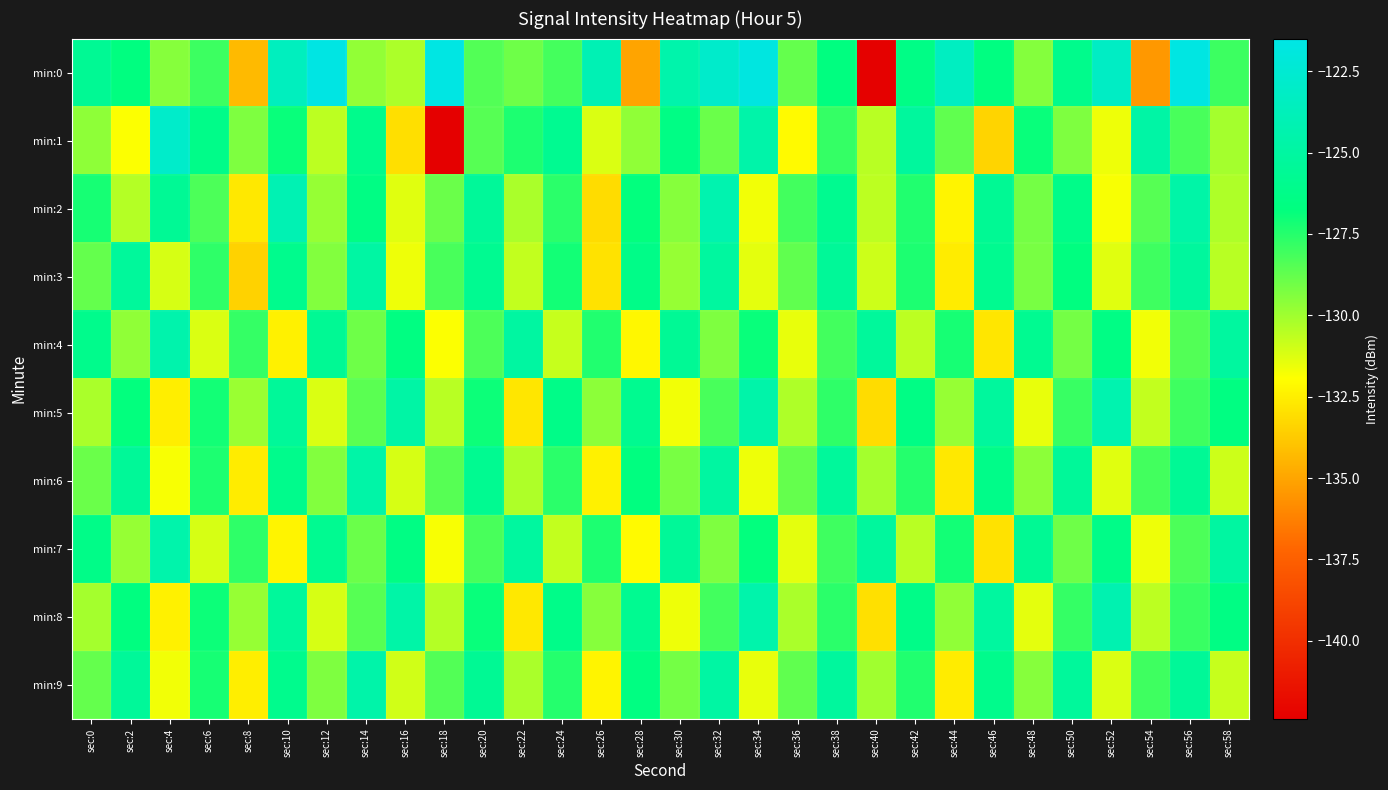

Reading left to right, list all the values displayed in this chart.

min:0: sec:0=-125.7	sec:2=-126.7	sec:4=-129.5	sec:6=-128.0	sec:8=-134.3	sec:10=-123.5	sec:12=-121.6	sec:14=-129.7	sec:16=-130.3	sec:18=-121.6	sec:20=-128.4	sec:22=-129.0	sec:24=-128.1	sec:26=-124.0	sec:28=-135.0	sec:30=-124.5	sec:32=-122.8	sec:34=-121.8	sec:36=-128.8	sec:38=-126.7	sec:40=-142.3	sec:42=-126.4	sec:44=-123.4	sec:46=-126.6	sec:48=-129.5	sec:50=-126.0	sec:52=-123.2	sec:54=-135.4	sec:56=-121.7	sec:58=-128.0
min:1: sec:0=-129.6	sec:2=-131.9	sec:4=-122.9	sec:6=-126.2	sec:8=-129.3	sec:10=-126.9	sec:12=-130.6	sec:14=-126.1	sec:16=-133.0	sec:18=-142.3	sec:20=-128.5	sec:22=-127.3	sec:24=-125.8	sec:26=-131.2	sec:28=-129.7	sec:30=-126.4	sec:32=-128.9	sec:34=-124.6	sec:36=-132.1	sec:38=-127.8	sec:40=-130.5	sec:42=-125.2	sec:44=-128.7	sec:46=-133.4	sec:48=-126.9	sec:50=-129.3	sec:52=-131.6	sec:54=-124.8	sec:56=-128.2	sec:58=-130.1
min:2: sec:0=-127.2	sec:2=-130.4	sec:4=-125.6	sec:6=-128.3	sec:8=-132.7	sec:10=-124.1	sec:12=-129.8	sec:14=-126.5	sec:16=-131.3	sec:18=-128.9	sec:20=-125.4	sec:22=-130.2	sec:24=-127.6	sec:26=-133.1	sec:28=-126.8	sec:30=-129.5	sec:32=-124.3	sec:34=-131.7	sec:36=-128.1	sec:38=-125.9	sec:40=-130.6	sec:42=-127.4	sec:44=-132.3	sec:46=-125.7	sec:48=-129.1	sec:50=-126.2	sec:52=-131.8	sec:54=-128.5	sec:56=-124.7	sec:58=-130.3
min:3: sec:0=-128.8	sec:2=-125.3	sec:4=-131.1	sec:6=-127.7	sec:8=-133.5	sec:10=-126.0	sec:12=-129.4	sec:14=-124.9	sec:16=-131.6	sec:18=-128.2	sec:20=-125.8	sec:22=-130.7	sec:24=-127.1	sec:26=-132.9	sec:28=-126.3	sec:30=-129.8	sec:32=-125.1	sec:34=-131.4	sec:36=-128.7	sec:38=-125.5	sec:40=-130.9	sec:42=-127.3	sec:44=-132.6	sec:46=-125.9	sec:48=-129.2	sec:50=-126.7	sec:52=-131.3	sec:54=-128.0	sec:56=-125.2	sec:58=-130.5
min:4: sec:0=-126.1	sec:2=-129.7	sec:4=-124.4	sec:6=-131.2	sec:8=-127.8	sec:10=-132.4	sec:12=-125.7	sec:14=-129.0	sec:16=-126.6	sec:18=-131.9	sec:20=-128.3	sec:22=-125.0	sec:24=-130.8	sec:26=-127.4	sec:28=-132.2	sec:30=-125.6	sec:32=-129.3	sec:34=-126.9	sec:36=-131.5	sec:38=-128.1	sec:40=-125.3	sec:42=-130.6	sec:44=-127.2	sec:46=-132.8	sec:48=-125.8	sec:50=-129.1	sec:52=-126.4	sec:54=-131.7	sec:56=-128.4	sec:58=-125.1
min:5: sec:0=-130.2	sec:2=-126.8	sec:4=-132.5	sec:6=-127.1	sec:8=-129.9	sec:10=-125.4	sec:12=-131.2	sec:14=-128.6	sec:16=-124.8	sec:18=-130.5	sec:20=-127.0	sec:22=-132.8	sec:24=-126.3	sec:26=-129.6	sec:28=-125.9	sec:30=-131.7	sec:32=-128.2	sec:34=-124.6	sec:36=-130.3	sec:38=-127.7	sec:40=-133.1	sec:42=-126.4	sec:44=-129.8	sec:46=-125.2	sec:48=-131.5	sec:50=-127.9	sec:52=-124.3	sec:54=-130.7	sec:56=-128.0	sec:58=-126.6
min:6: sec:0=-128.9	sec:2=-125.5	sec:4=-131.8	sec:6=-127.3	sec:8=-132.6	sec:10=-126.1	sec:12=-129.4	sec:14=-124.7	sec:16=-131.1	sec:18=-128.5	sec:20=-125.8	sec:22=-130.3	sec:24=-127.6	sec:26=-132.4	sec:28=-126.7	sec:30=-129.2	sec:32=-125.0	sec:34=-131.6	sec:36=-128.8	sec:38=-125.3	sec:40=-130.1	sec:42=-127.5	sec:44=-132.7	sec:46=-126.2	sec:48=-129.6	sec:50=-125.4	sec:52=-131.3	sec:54=-128.1	sec:56=-125.6	sec:58=-130.9
min:7: sec:0=-126.3	sec:2=-129.8	sec:4=-124.5	sec:6=-131.1	sec:8=-127.7	sec:10=-132.3	sec:12=-125.8	sec:14=-128.9	sec:16=-126.5	sec:18=-131.8	sec:20=-128.2	sec:22=-125.1	sec:24=-130.7	sec:26=-127.3	sec:28=-132.1	sec:30=-125.5	sec:32=-129.3	sec:34=-126.8	sec:36=-131.4	sec:38=-128.0	sec:40=-125.2	sec:42=-130.5	sec:44=-127.1	sec:46=-132.9	sec:48=-125.7	sec:50=-129.0	sec:52=-126.3	sec:54=-131.6	sec:56=-128.3	sec:58=-125.0
min:8: sec:0=-130.1	sec:2=-126.7	sec:4=-132.4	sec:6=-127.0	sec:8=-129.8	sec:10=-125.3	sec:12=-131.1	sec:14=-128.5	sec:16=-124.7	sec:18=-130.4	sec:20=-126.9	sec:22=-132.7	sec:24=-126.2	sec:26=-129.5	sec:28=-125.8	sec:30=-131.6	sec:32=-128.1	sec:34=-124.5	sec:36=-130.2	sec:38=-127.6	sec:40=-133.0	sec:42=-126.3	sec:44=-129.7	sec:46=-125.1	sec:48=-131.4	sec:50=-127.8	sec:52=-124.2	sec:54=-130.6	sec:56=-127.9	sec:58=-126.5
min:9: sec:0=-128.8	sec:2=-125.4	sec:4=-131.7	sec:6=-127.2	sec:8=-132.5	sec:10=-126.0	sec:12=-129.3	sec:14=-124.6	sec:16=-131.0	sec:18=-128.4	sec:20=-125.7	sec:22=-130.2	sec:24=-127.5	sec:26=-132.3	sec:28=-126.6	sec:30=-129.1	sec:32=-124.9	sec:34=-131.5	sec:36=-128.7	sec:38=-125.2	sec:40=-130.0	sec:42=-127.4	sec:44=-132.6	sec:46=-126.1	sec:48=-129.5	sec:50=-125.3	sec:52=-131.2	sec:54=-128.0	sec:56=-125.5	sec:58=-130.8